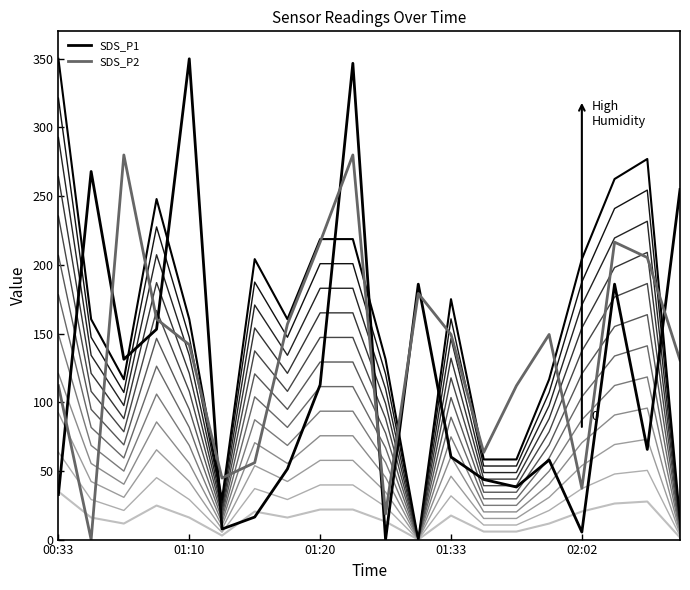

How many lines are shown in the chart?

14